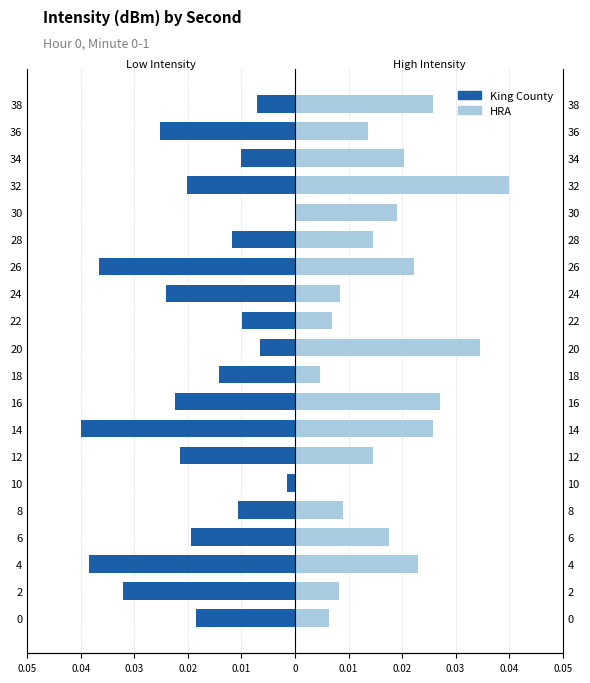

The value of King County at 12 is -0.0. True or false?

False